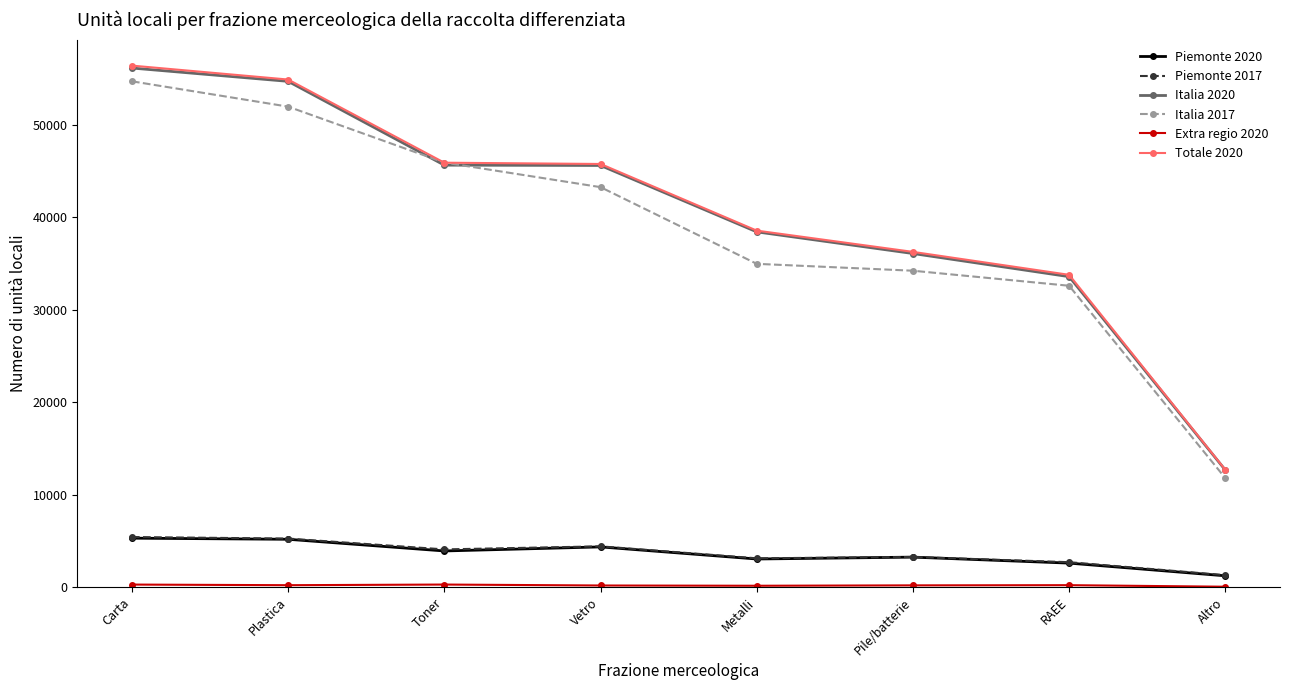

At which category is the sum across all series the highest?

Carta